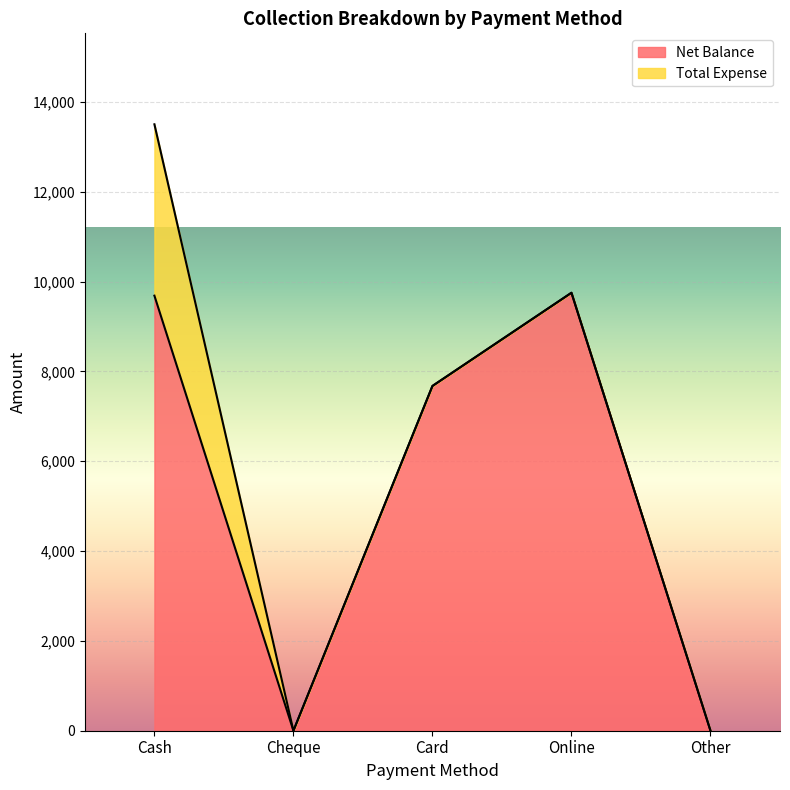

What is the label of the 3rd point from the left?

Card